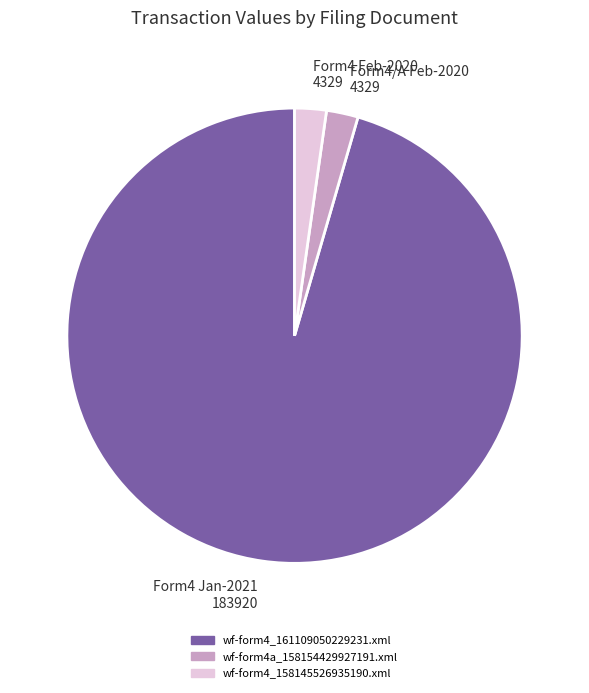

Is the sum of wf-form4a_158154429927191.xml and wf-form4_158145526935190.xml greater than half?

No